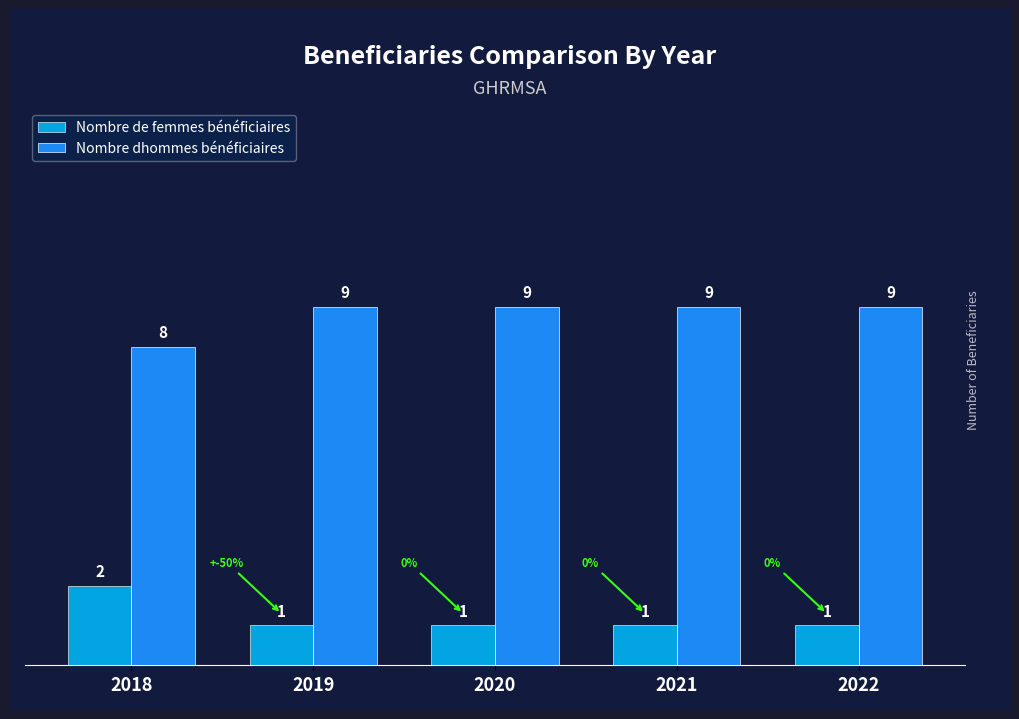

At how many categories does at least one series exceed 2?

5